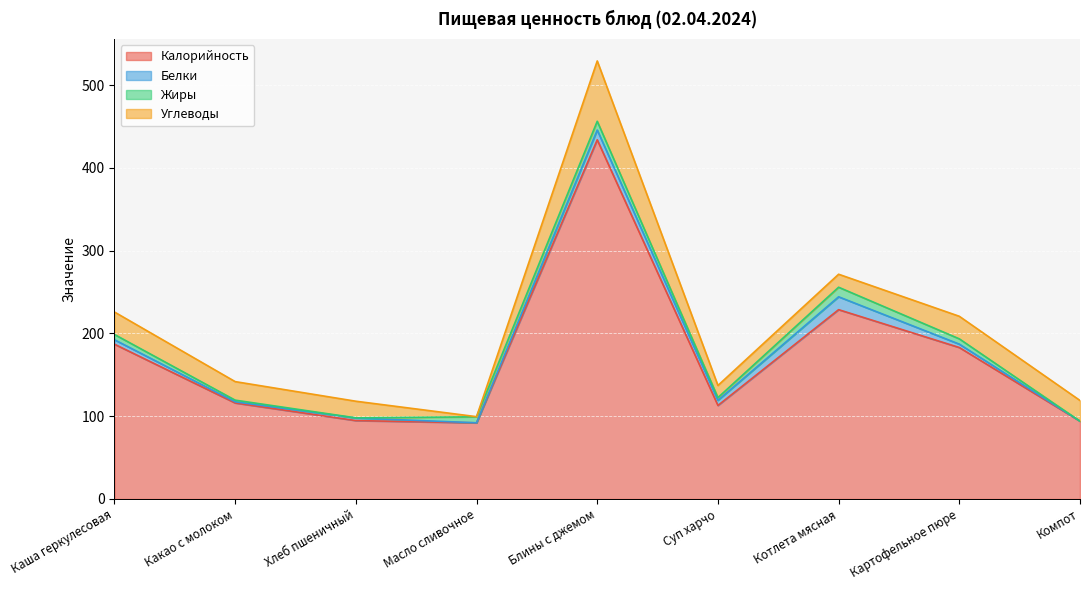

True or false: Белки has more than 1 interior local peaks.

True